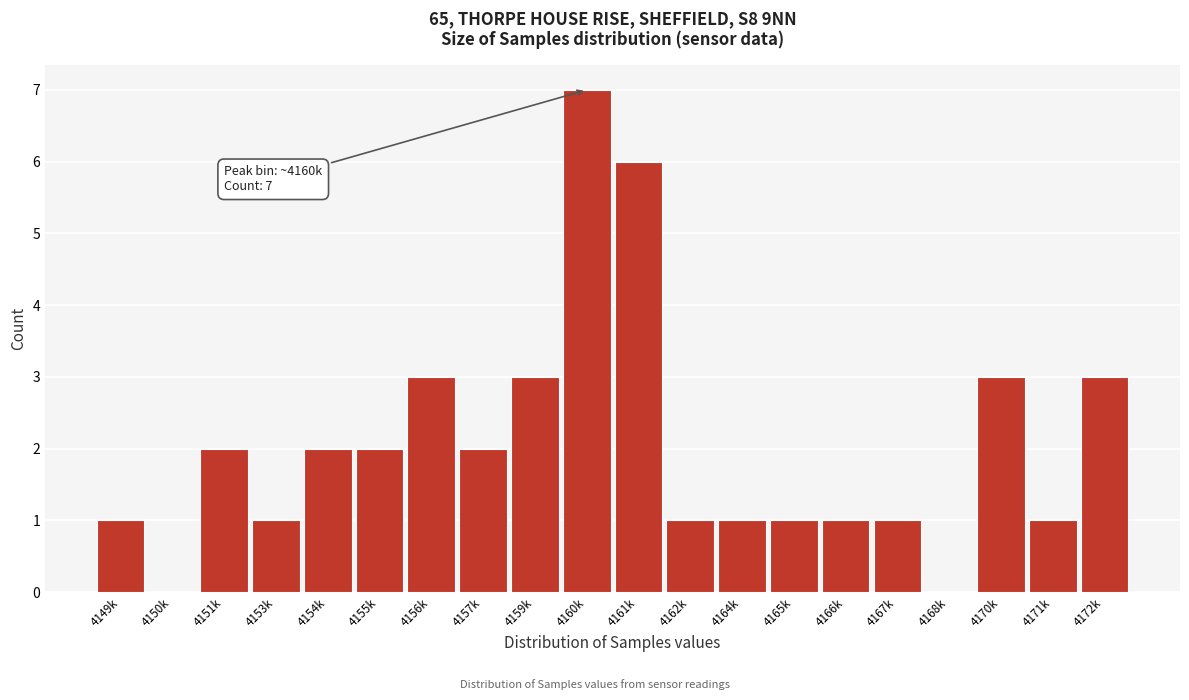

Reading right to left, transcribe all the data shown in this chart.

4172k=3	4171k=1	4170k=3	4168k=0	4167k=1	4166k=1	4165k=1	4164k=1	4162k=1	4161k=6	4160k=7	4159k=3	4157k=2	4156k=3	4155k=2	4154k=2	4153k=1	4151k=2	4150k=0	4149k=1